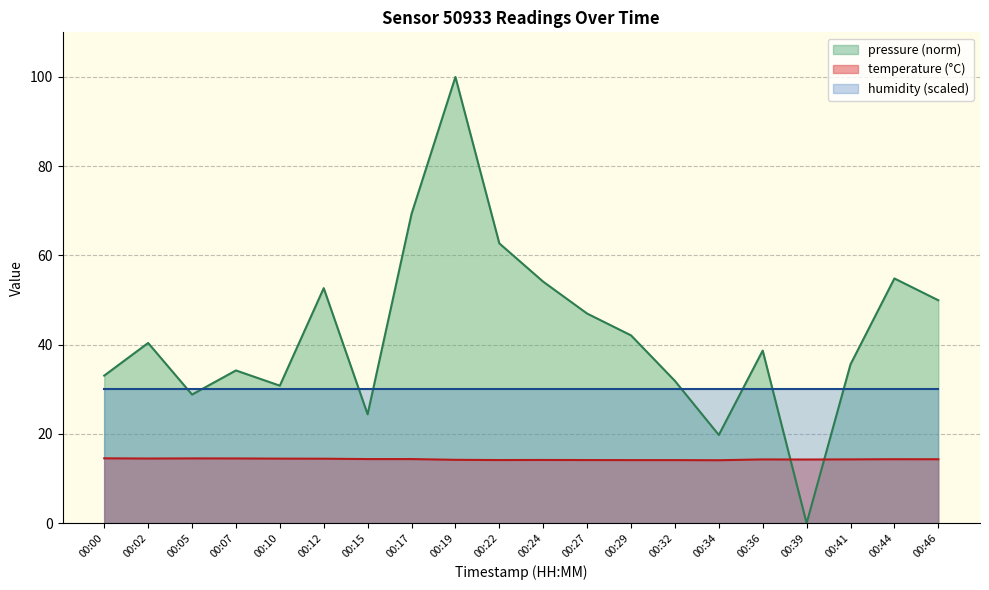

How many lines are shown in the chart?

3